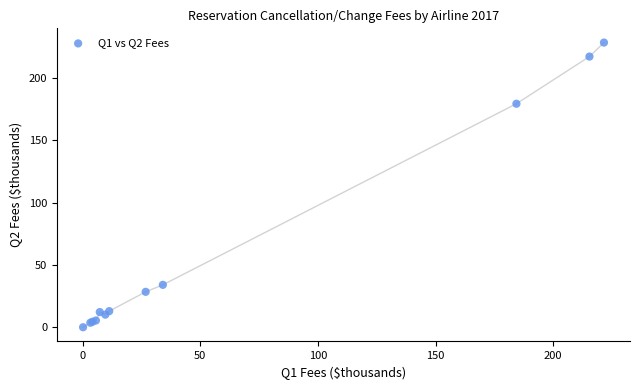

What Y value in the scatter plot is closest to 114?

179.4